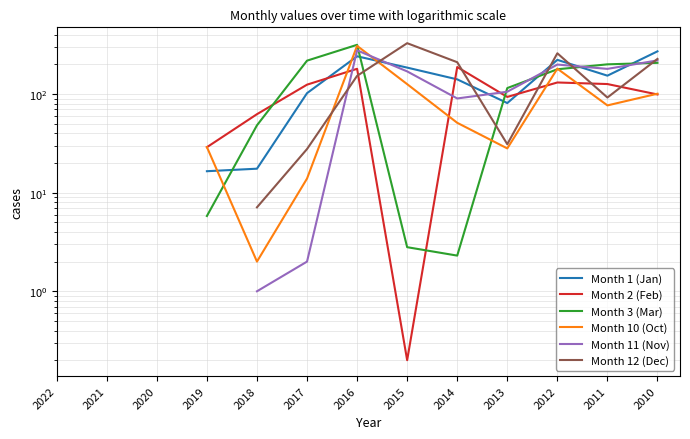

What is the sum of the Month 3 (Mar) values at 2016 and 2017?

533.8